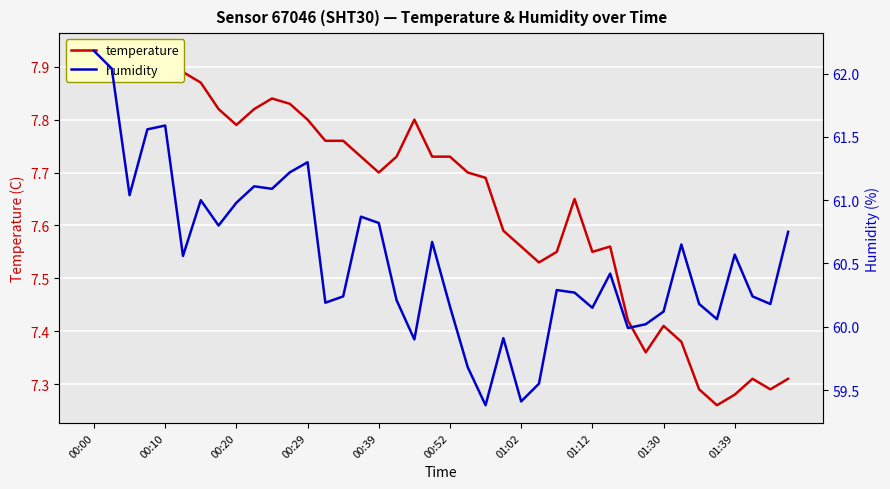

What is the spread (max minus min) of values at 00:29?

53.5